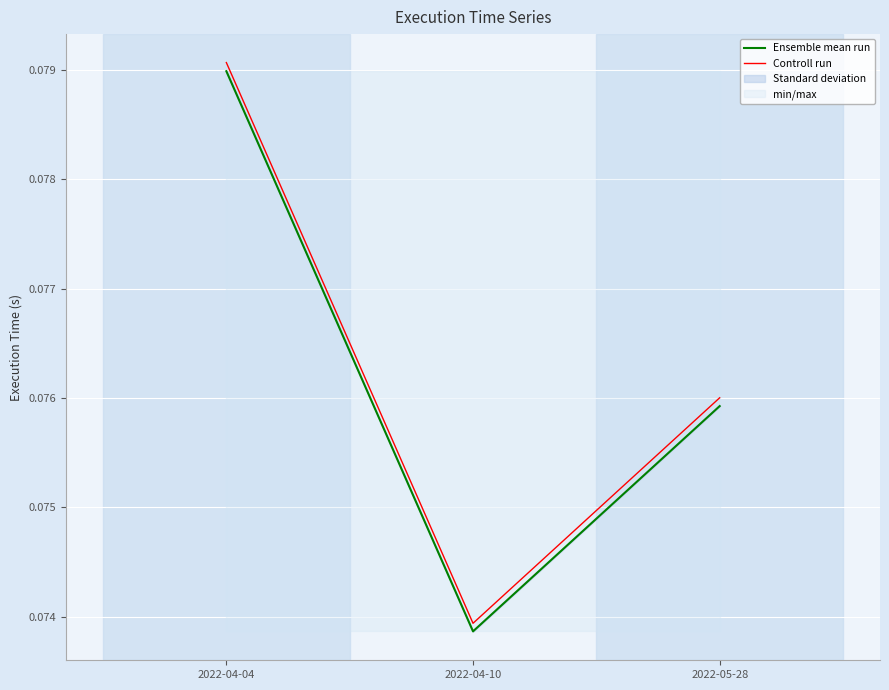

What is the total value across all series at 2022-05-28?

0.2